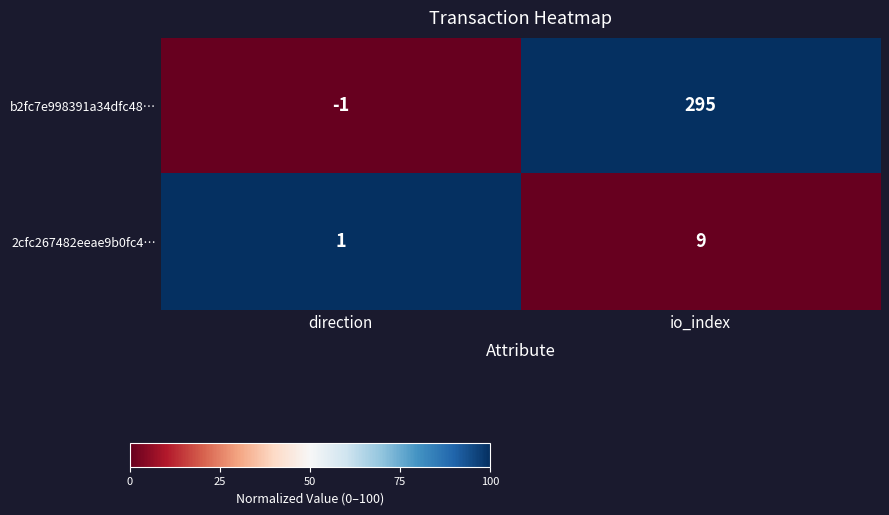

The b2fc7e998391a34dfc48… series shows -1 at direction. True or false?

True